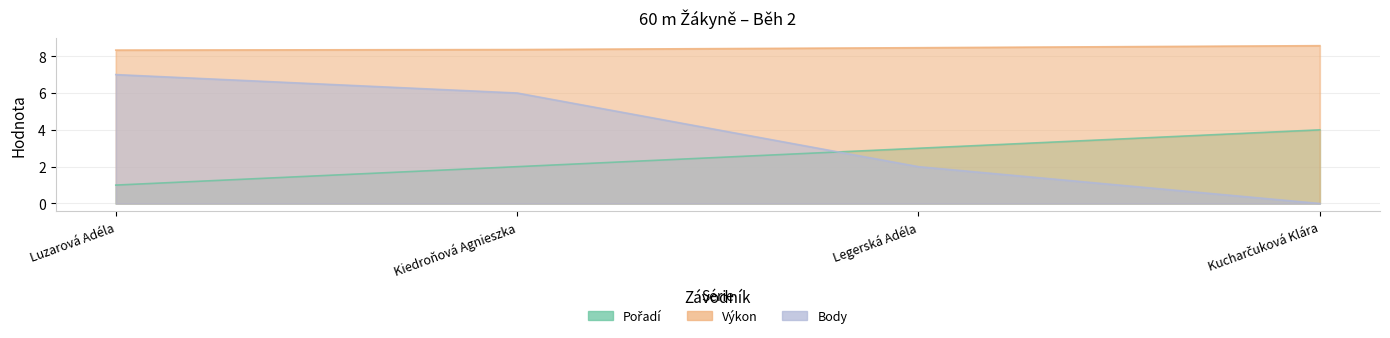

At how many categories does at least one series exceed 2?

4